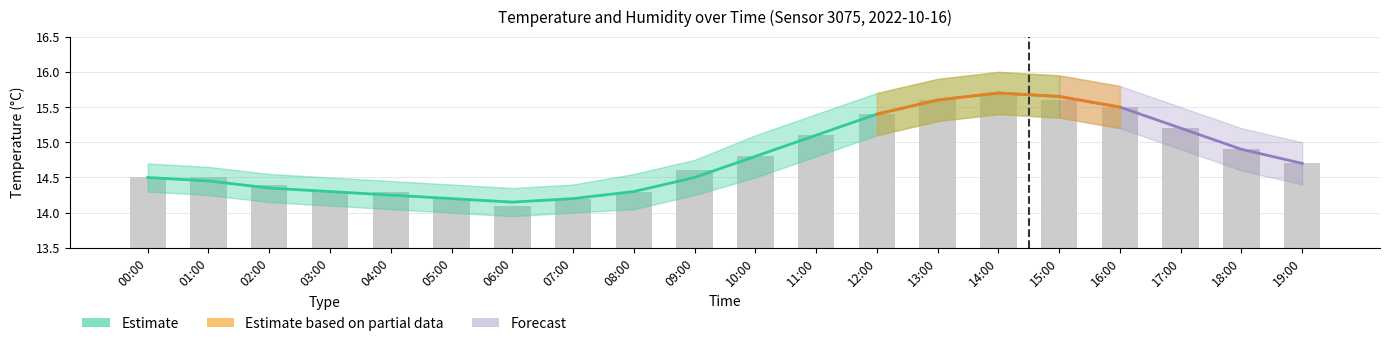

What is the label of the 3rd bar from the left?

02:00